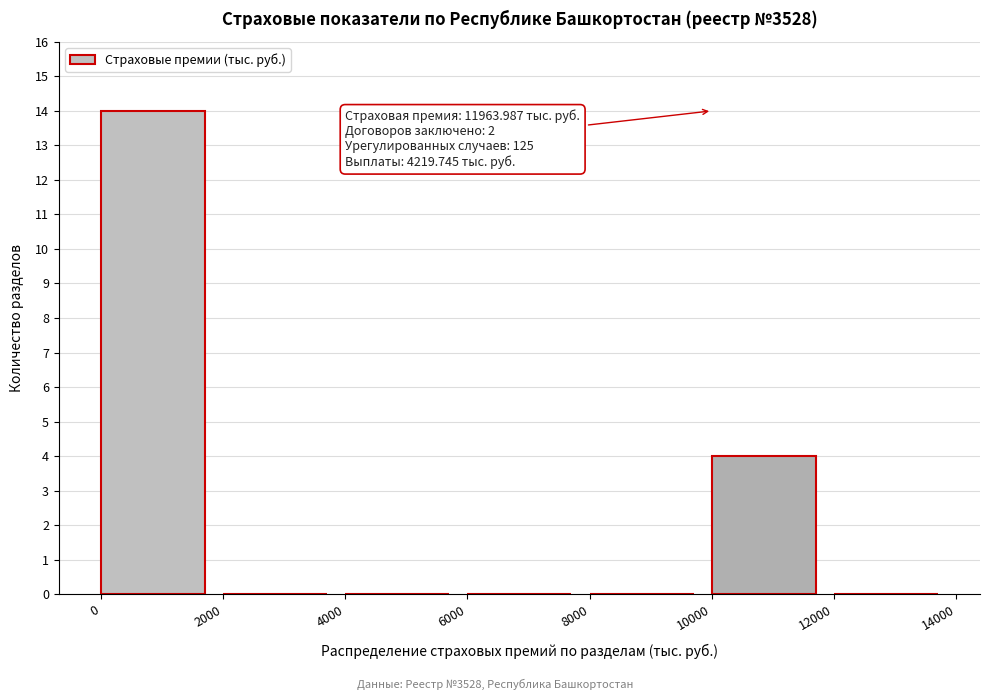

Which range on the x-axis has the tallest bar?

0 to 2000